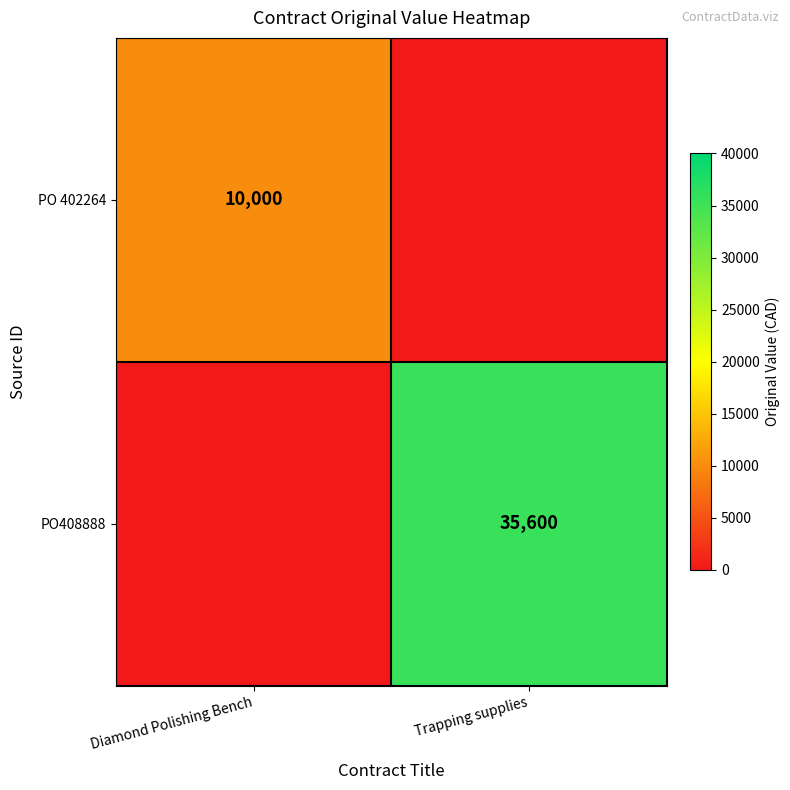

What is the total value across all series at Trapping supplies?

35600